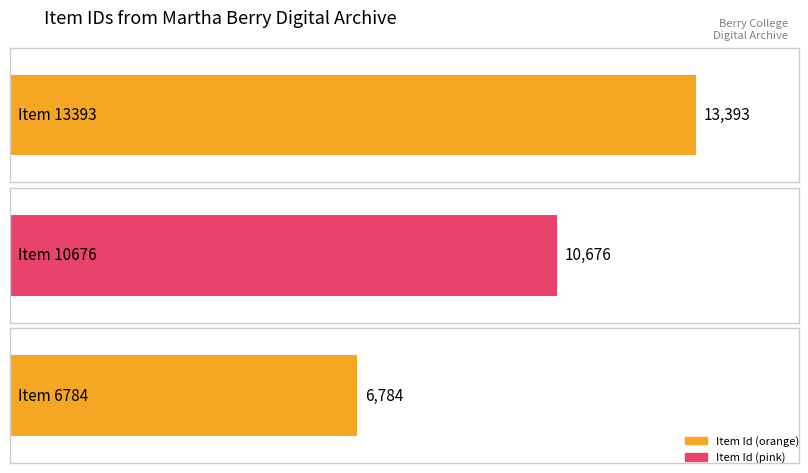

How many bars are there in total?

3